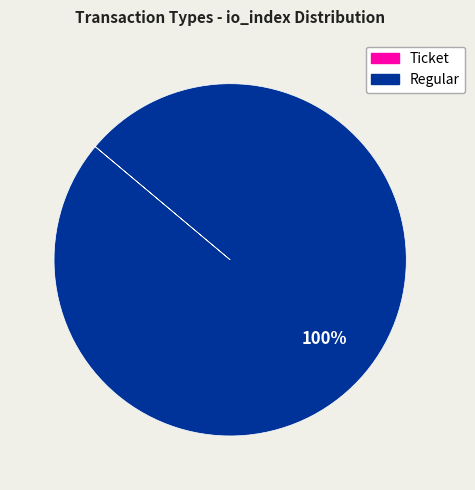

To the nearest percent, what is the average slice percentage?

50%